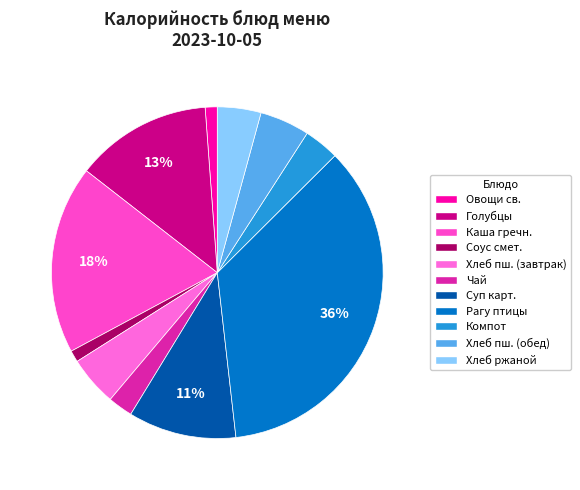

How many segments does this pie chart have?

11